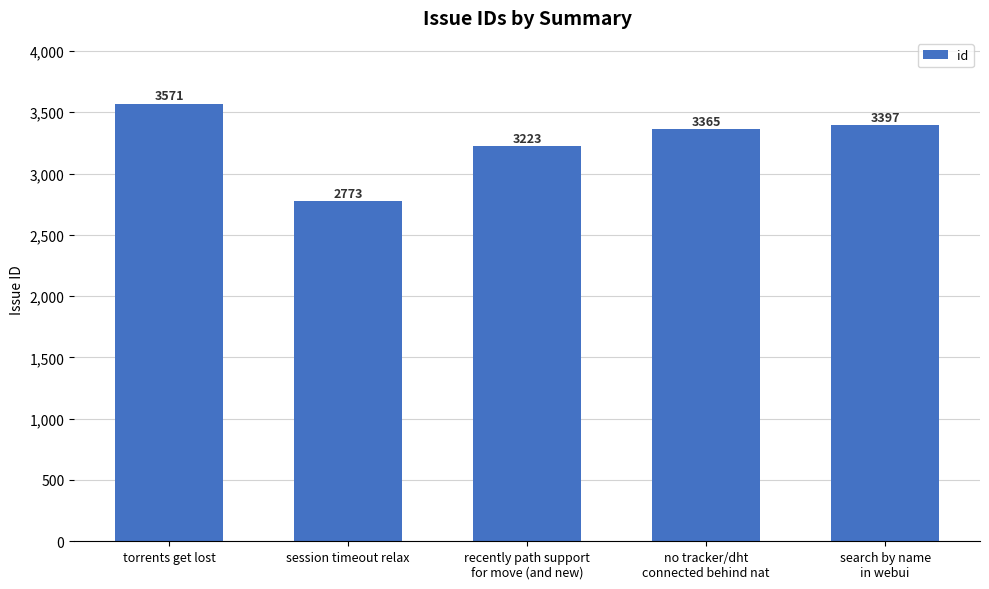

Rank the categories by value from lowest to highest.

session timeout relax, recently path support
for move (and new), no tracker/dht
connected behind nat, search by name
in webui, torrents get lost